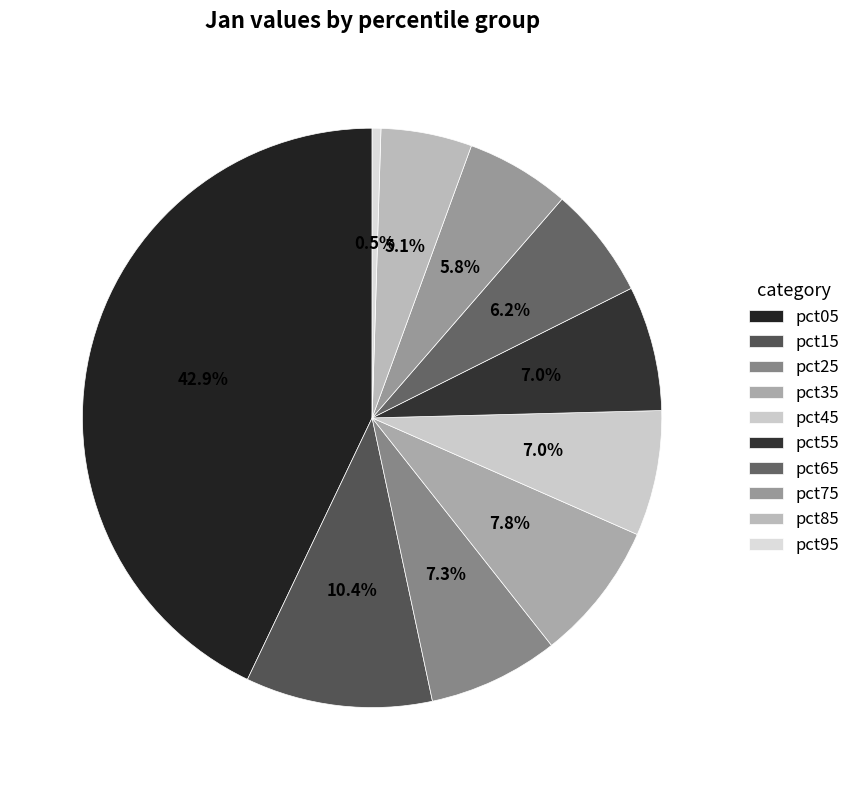

To the nearest percent, what is the average slice percentage?

10%